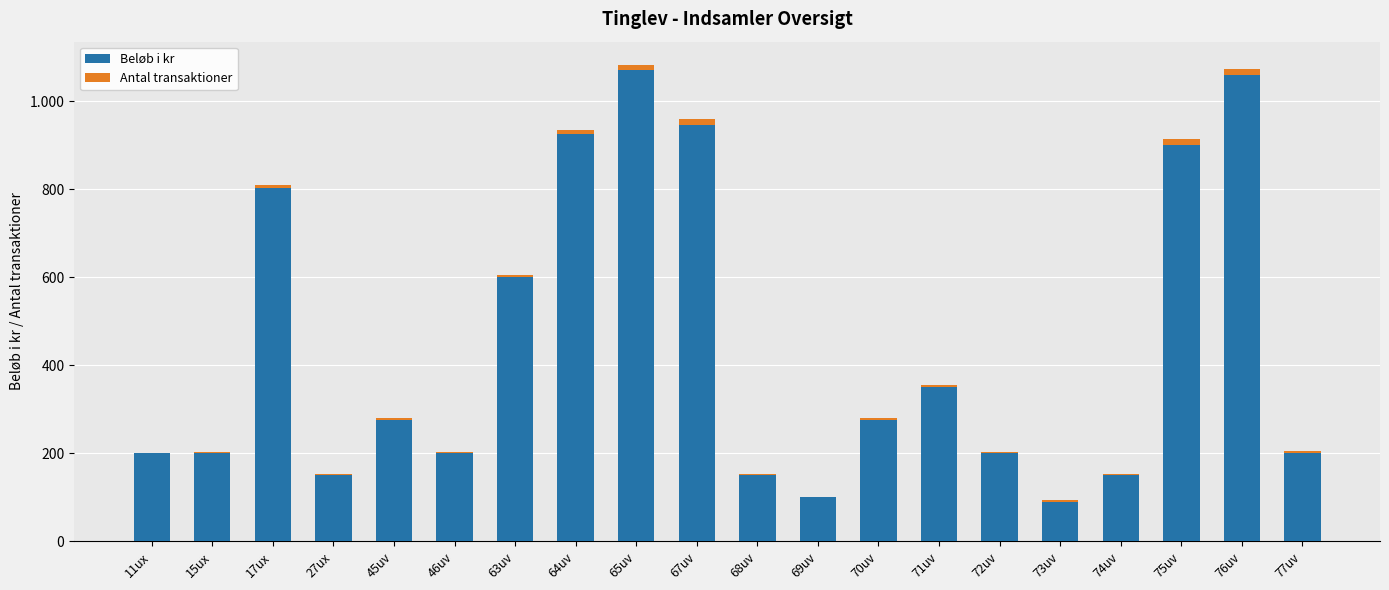

Which has a higher value, 15ux or 67uv?

67uv